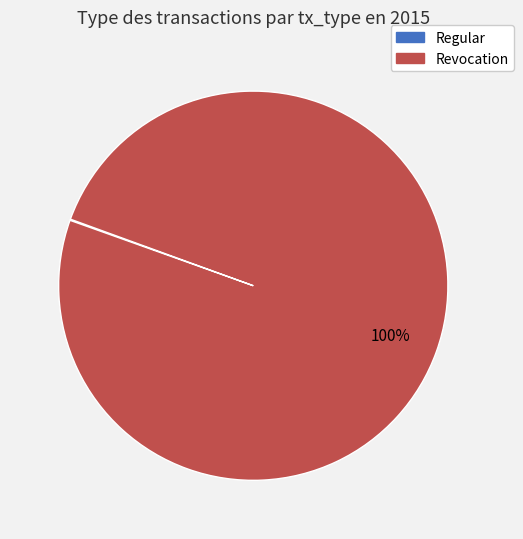

Is it true that Revocation is 100% of the pie?

True